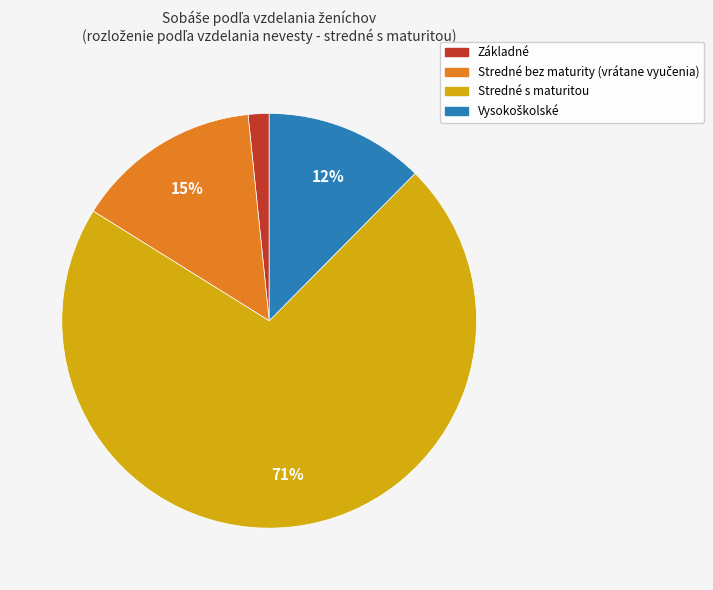

Which category accounts for the majority?

Stredné s maturitou